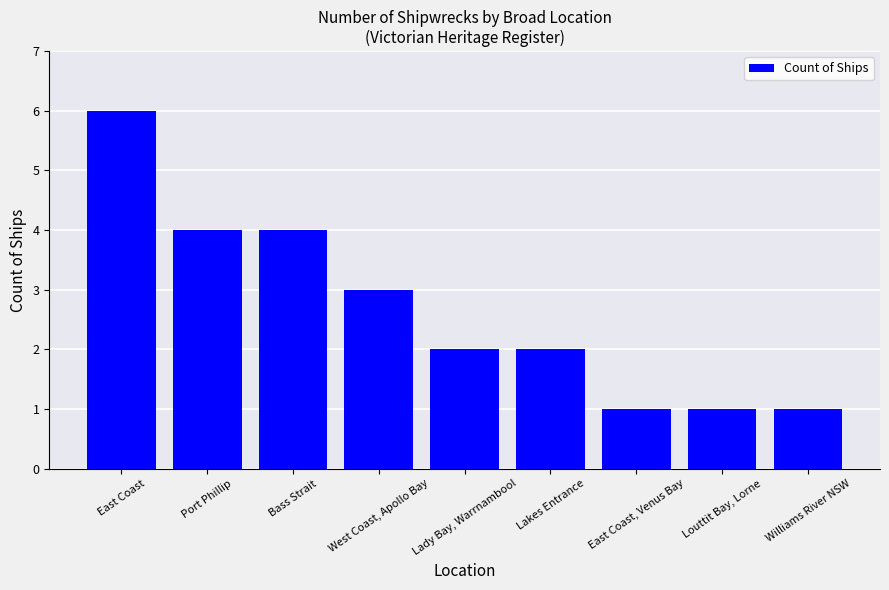

At which label does the data first exceed 2?

East Coast